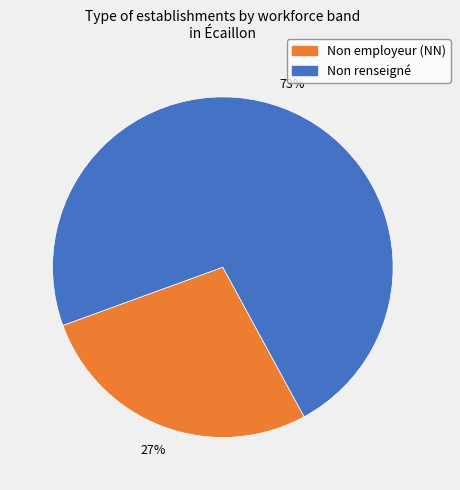

Is there a majority slice in this chart?

Yes